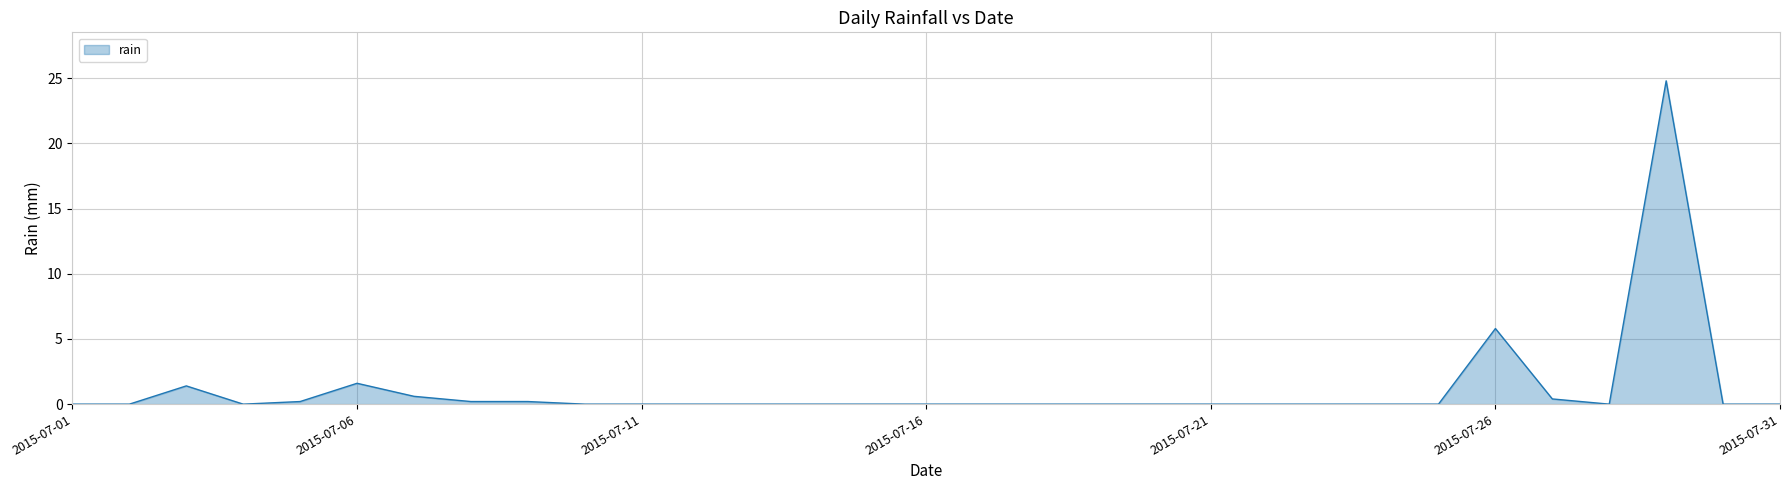

What is the maximum value shown in the chart?

24.8